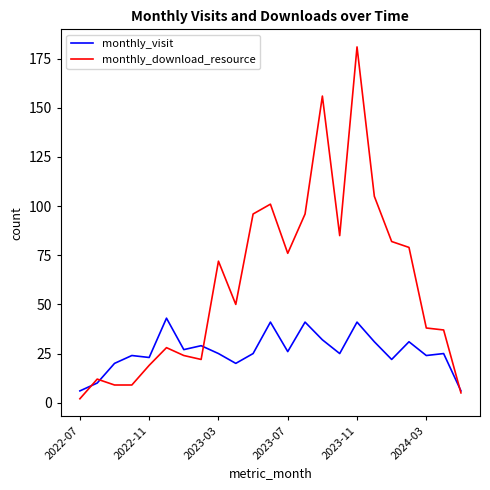

How many lines are shown in the chart?

2